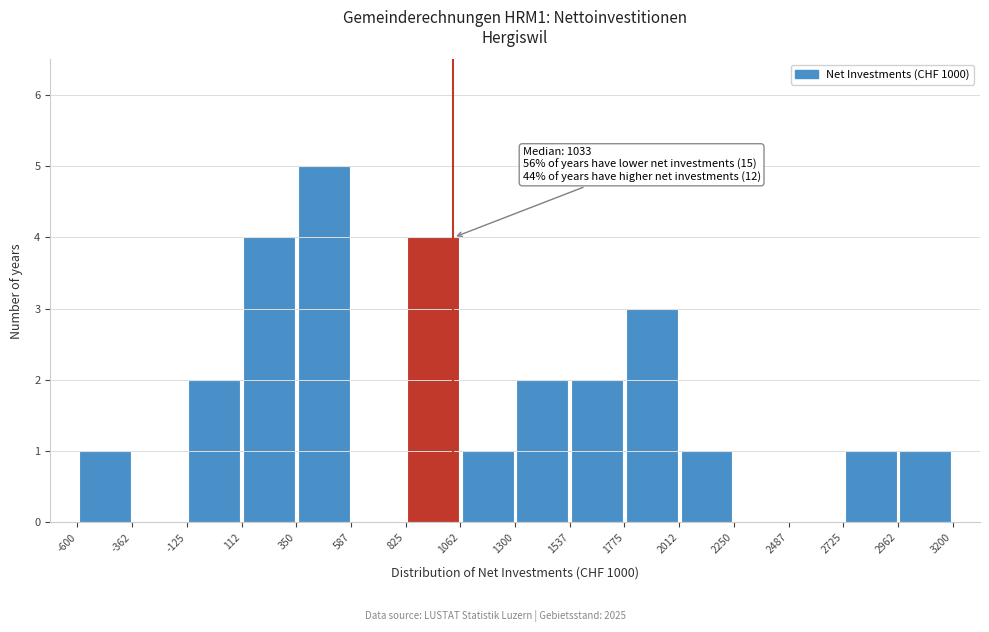

Which range on the x-axis has the tallest bar?

350 to 587